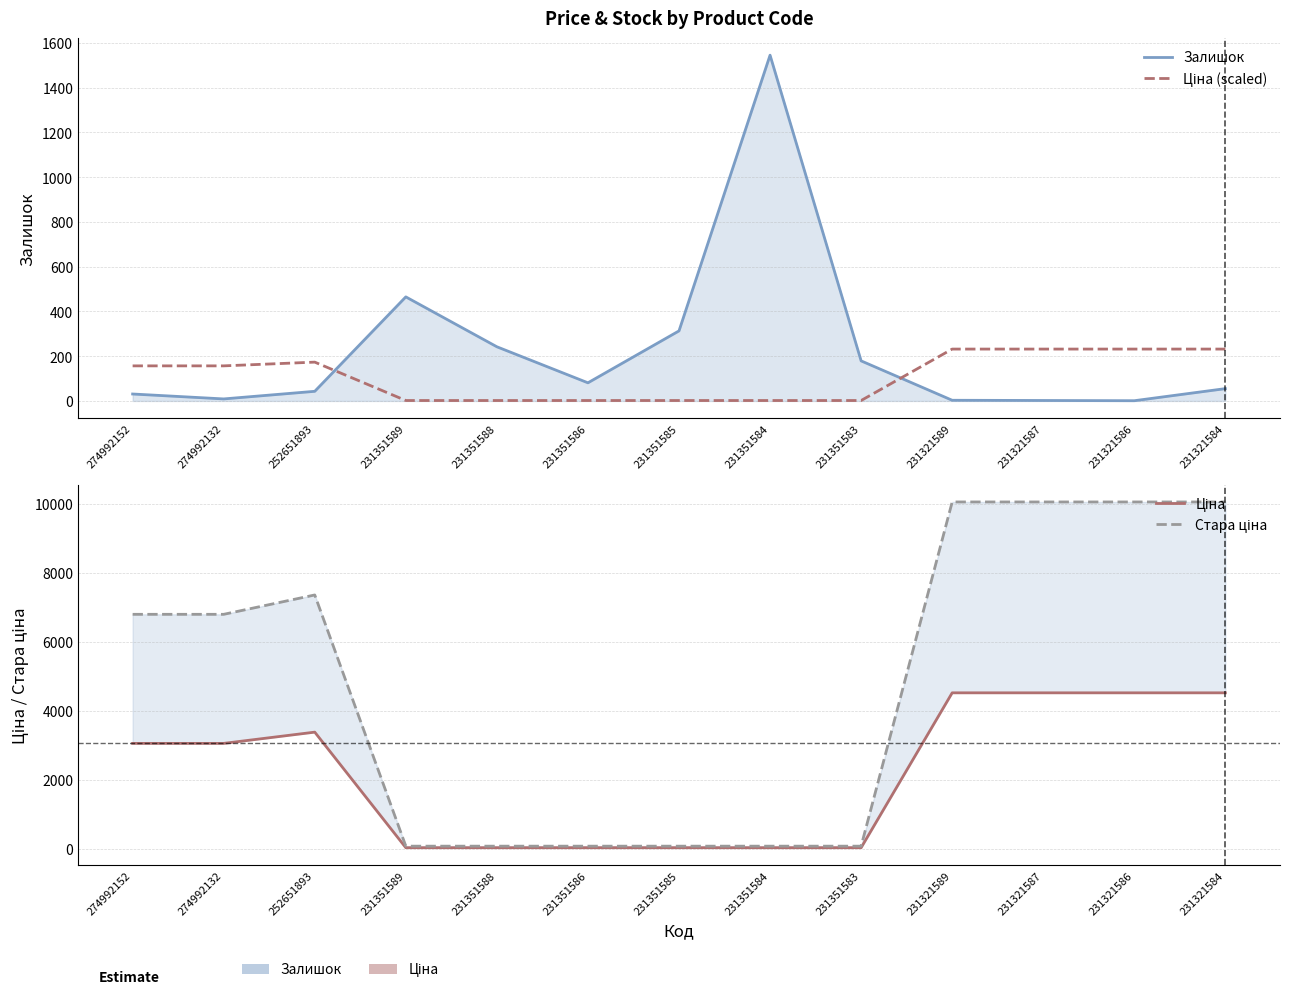

Reading left to right, what are all the values shown in this chart?

Залишок: 274992152=31.0	274992132=9.0	252651893=43.0	231351589=465.0	231351588=242.0	231351586=81.0	231351585=313.0	231351584=1545.0	231351583=179.0	231321589=3.0	231321587=2.0	231321586=1.0	231321584=55.0
Ціна (scaled): 274992152=156.7	274992132=156.7	252651893=173.4	231351589=1.9	231351588=1.9	231351586=1.9	231351585=1.9	231351584=1.9	231351583=1.9	231321589=231.8	231321587=231.8	231321586=231.8	231321584=231.8
Ціна: 274992152=3059.7	274992132=3059.7	252651893=3385.7	231351589=37.0	231351588=37.0	231351586=37.0	231351585=37.0	231351584=37.0	231351583=37.0	231321589=4524.7	231321587=4524.7	231321586=4524.7	231321584=4524.7
Стара ціна: 274992152=6799.2	274992132=6799.2	252651893=7360.2	231351589=82.2	231351588=82.2	231351586=82.2	231351585=82.2	231351584=82.2	231351583=82.2	231321589=10054.8	231321587=10054.8	231321586=10054.8	231321584=10054.8